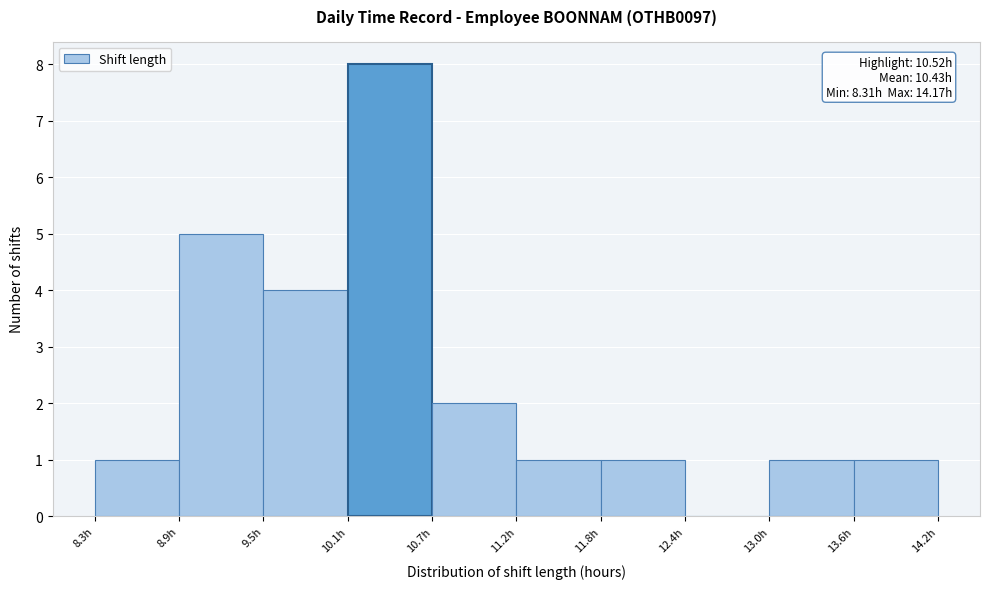

Over which range of the x-axis is the bar tallest?

10.1 to 10.7